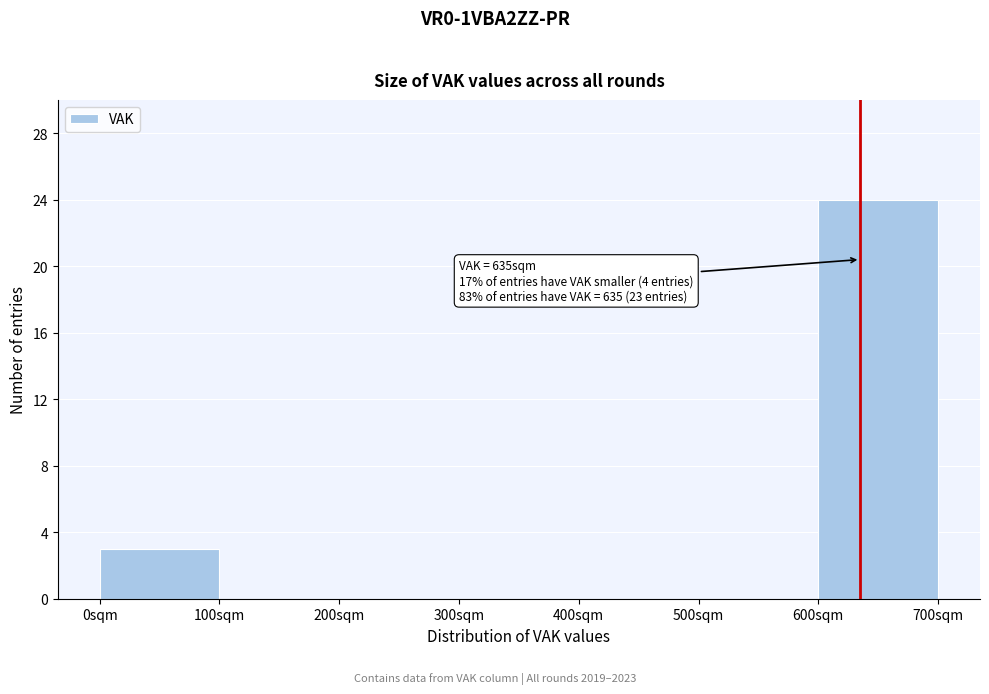

Which range on the x-axis has the tallest bar?

600 to 700